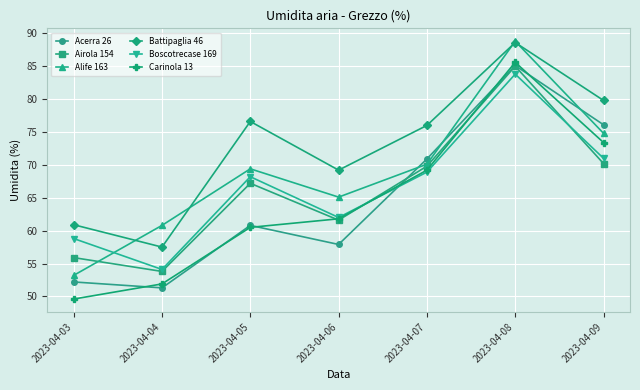

What is the value of the Alife 163 point at the 1st from the left?

53.2